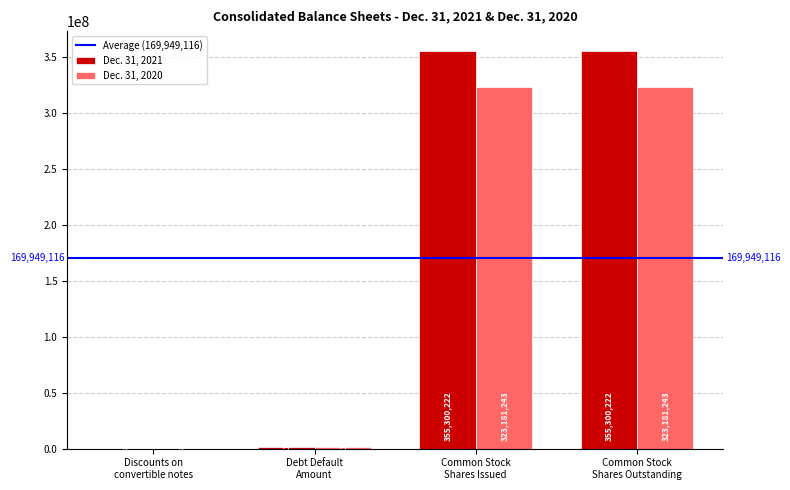

What is the sum of all Dec. 31, 2021 values?

712019444